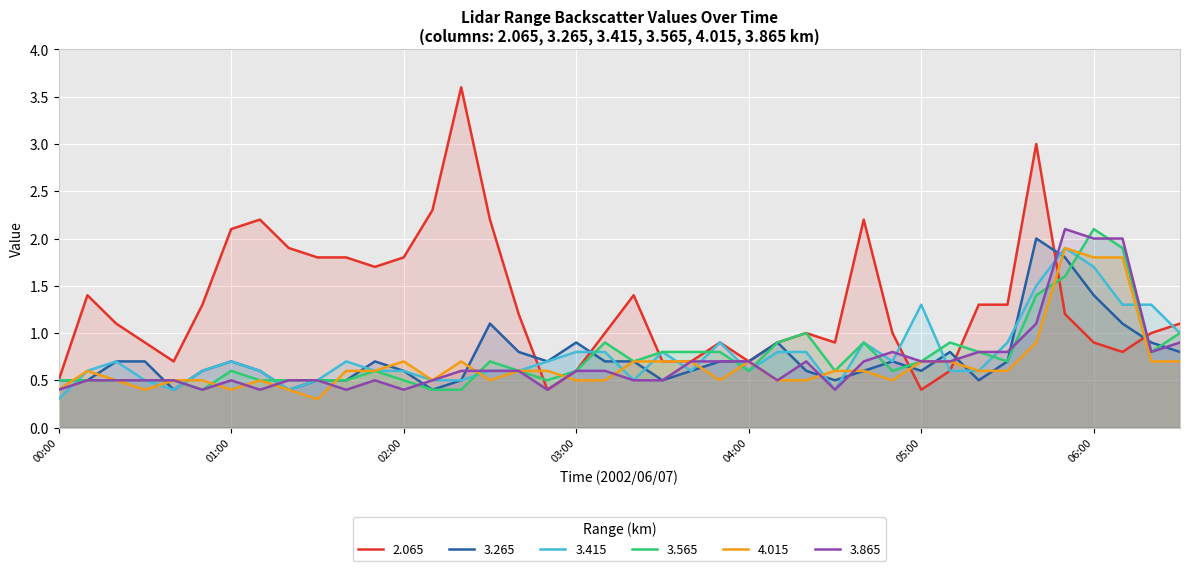

Count the number of categories in the chart.

40